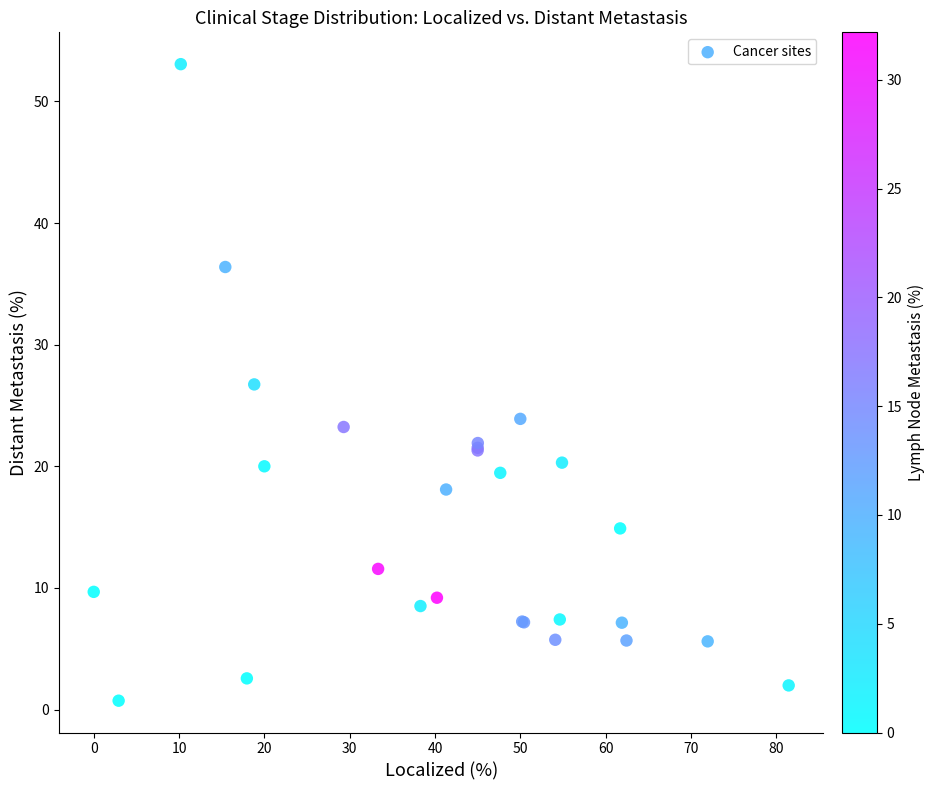

What Y value in the scatter plot is closest to 26?

26.7